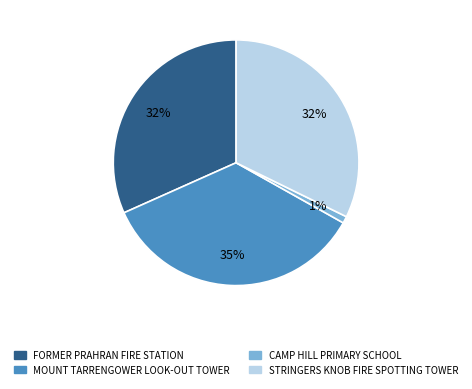

What is the smallest slice in the pie chart?

CAMP HILL PRIMARY SCHOOL